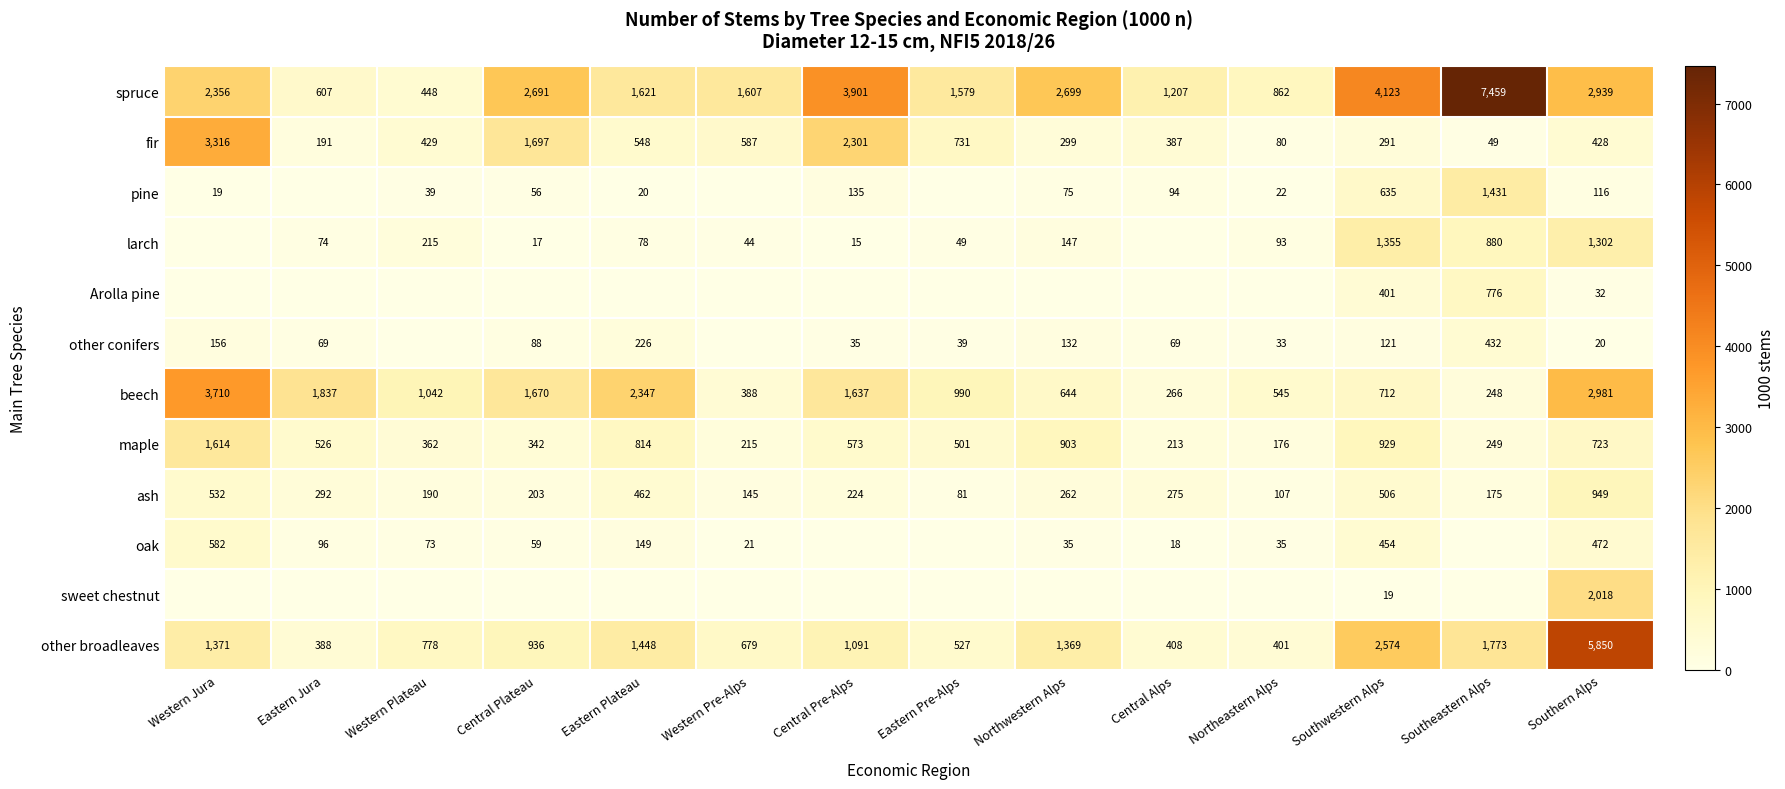

True or false: ash has a value of 520 at Southern Alps.

False